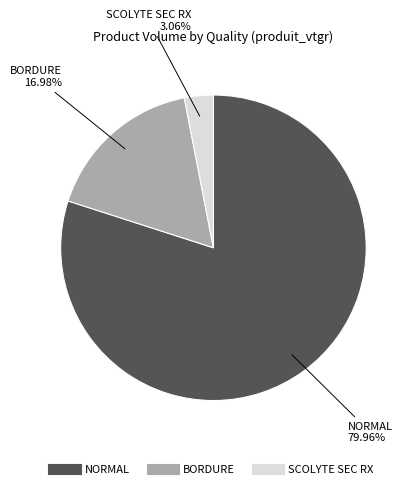

Is there a majority slice in this chart?

Yes